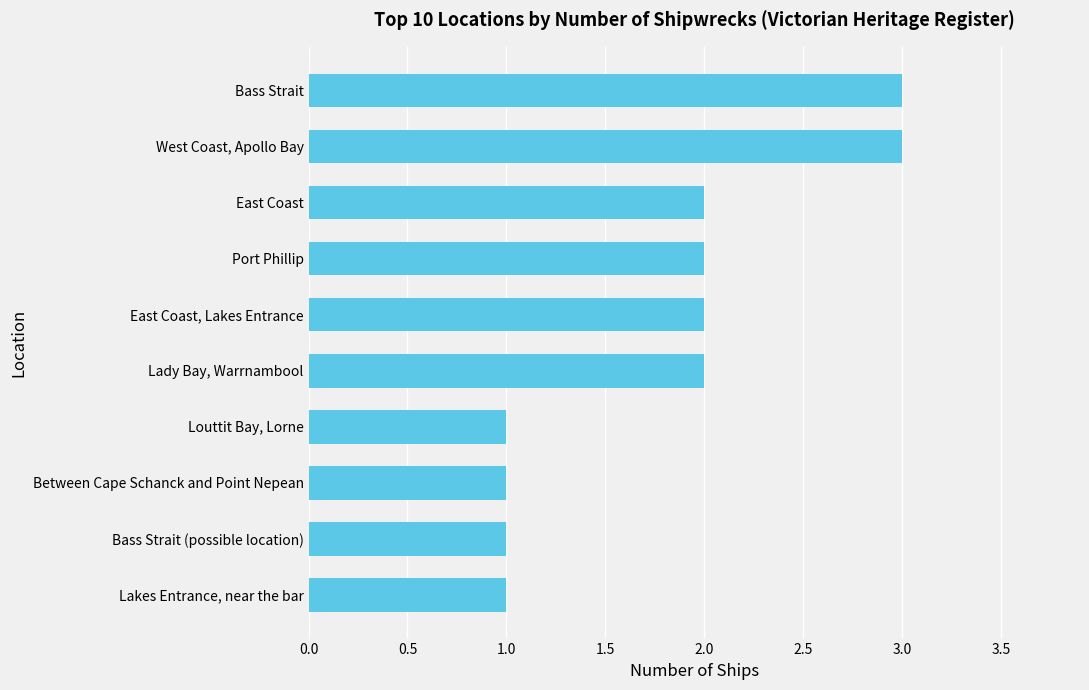

The value at Lady Bay, Warrnambool is 3. True or false?

False